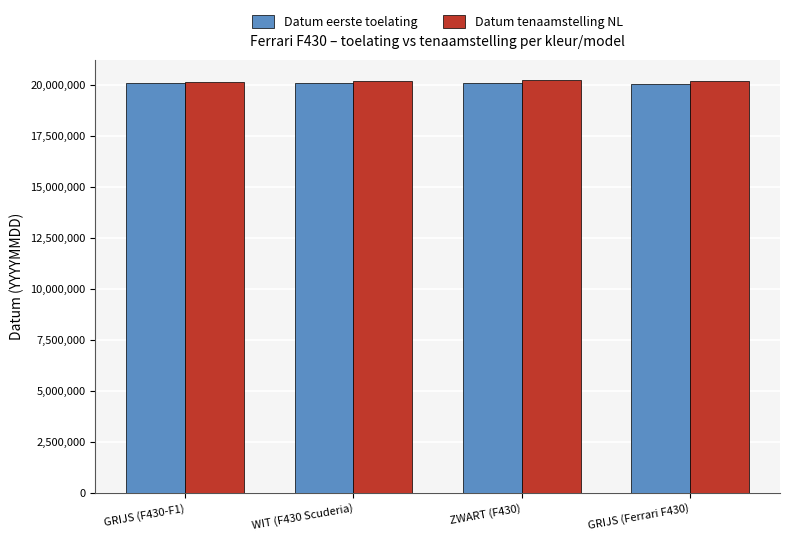

What is the average value of the Datum eerste toelating series?

20070539